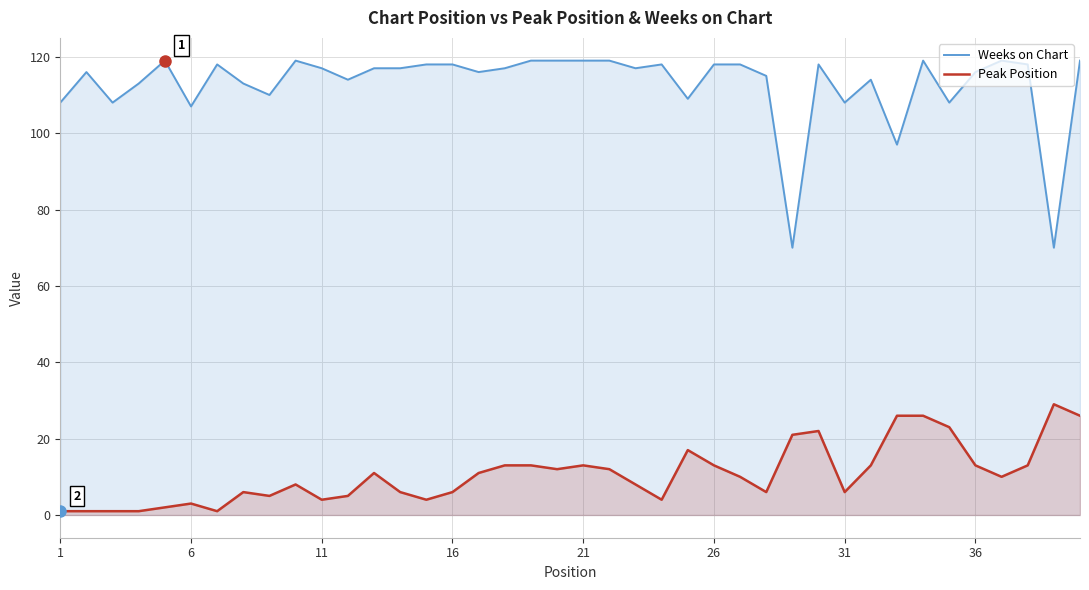

Which series has the widest spread of values?

Weeks on Chart